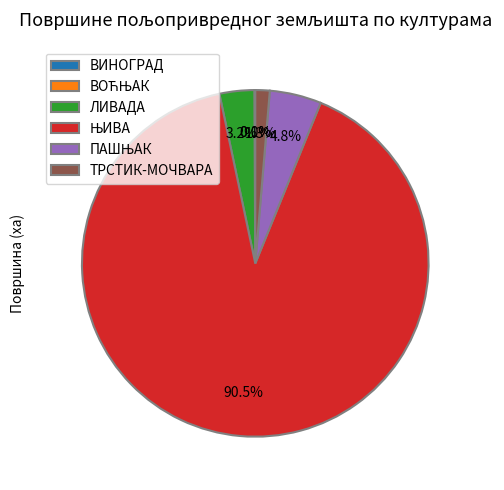

How much of the chart is everything except ТРСТИК-МОЧВАРА?

98.7%